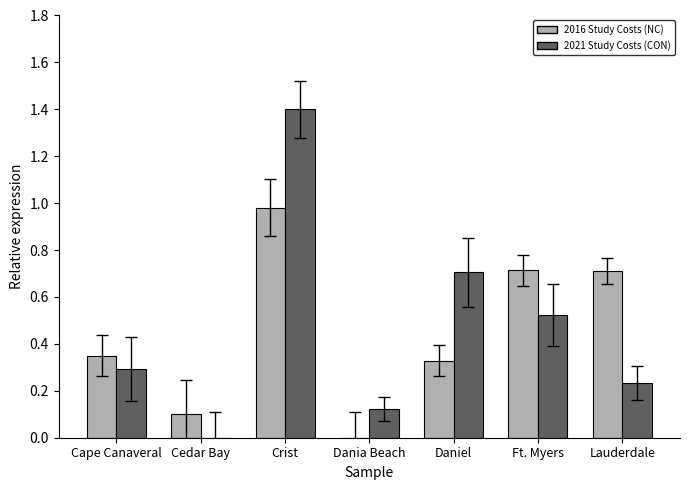

At which category does the chart reach its peak across all series?

Crist